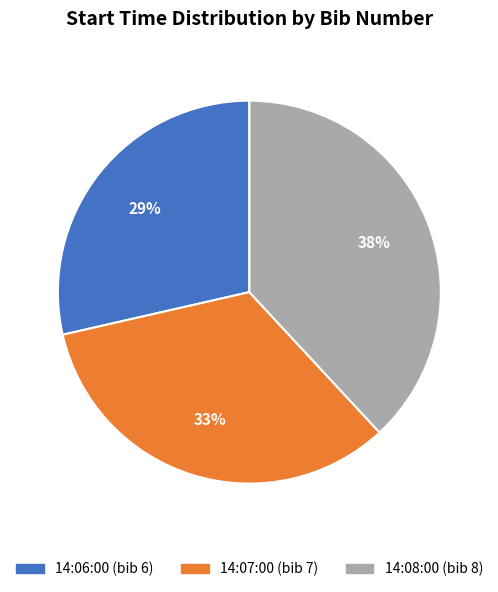

Rank the categories by value from highest to lowest.

14:08:00, 14:07:00, 14:06:00